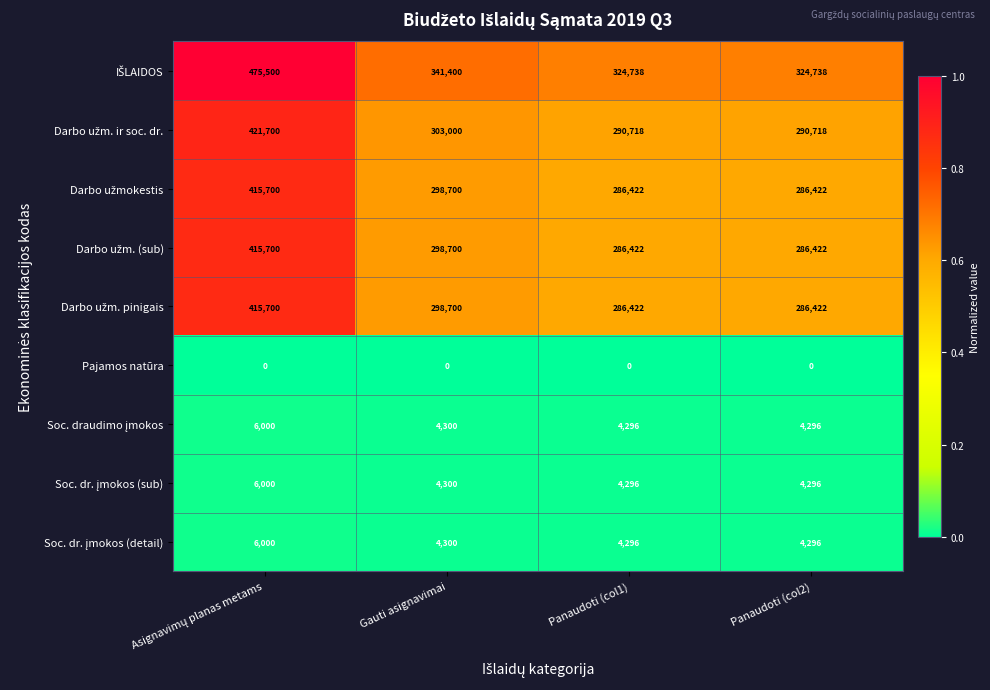

What is the greatest value displayed?

475500